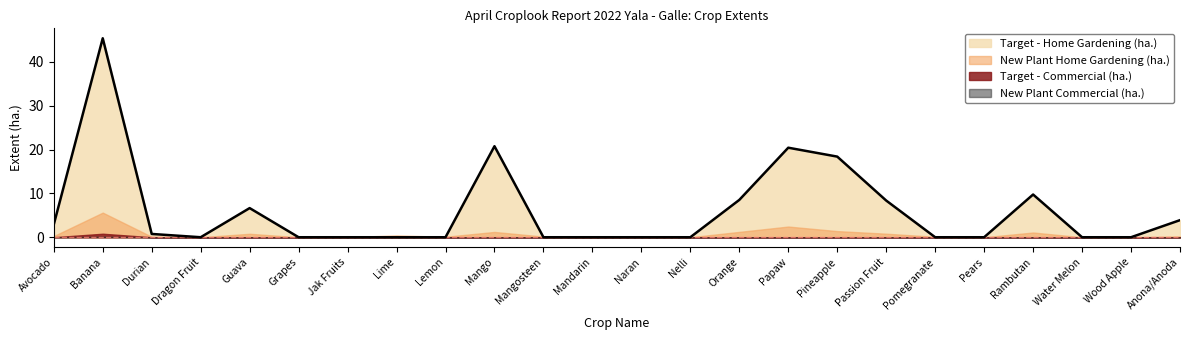

What is the label of the 20th point from the left?

Pears